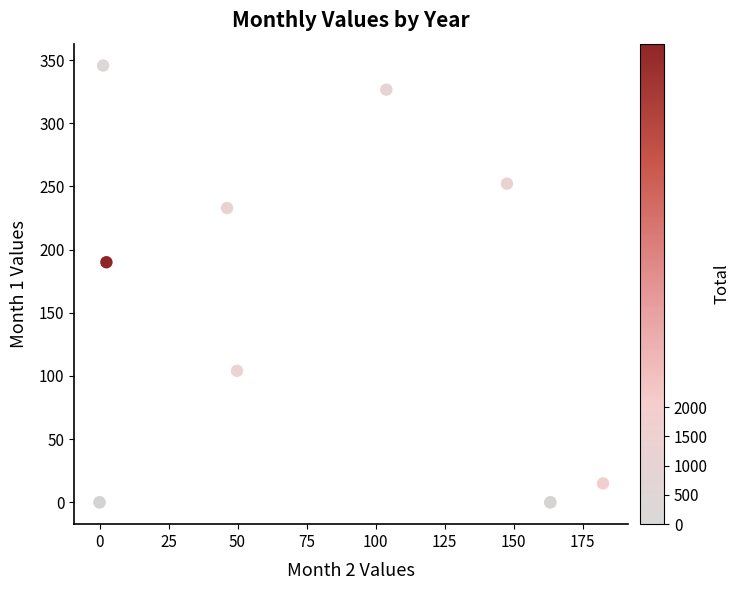

What Y value in the scatter plot is closest to 172?

190.0